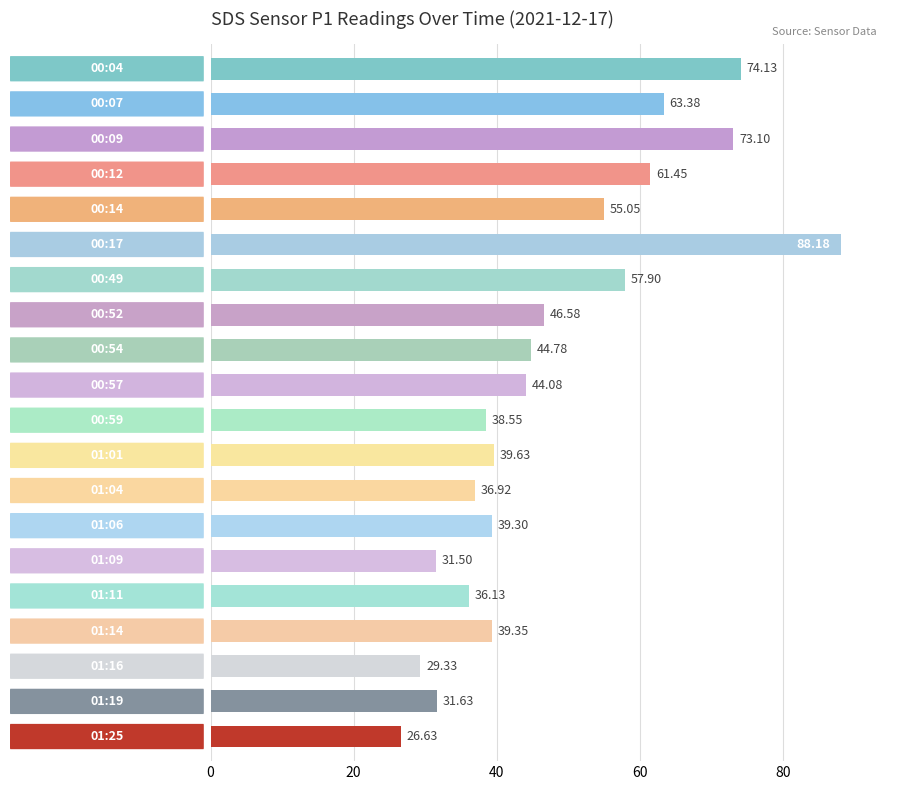

What is the difference between the second highest and second lowest values?

44.8